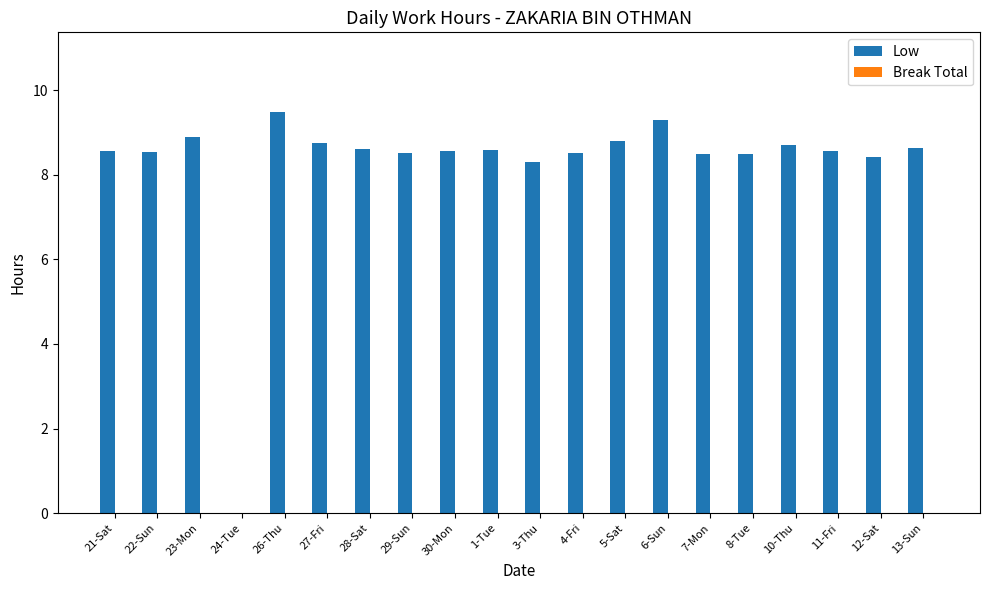

What is the sum of all values?

164.7